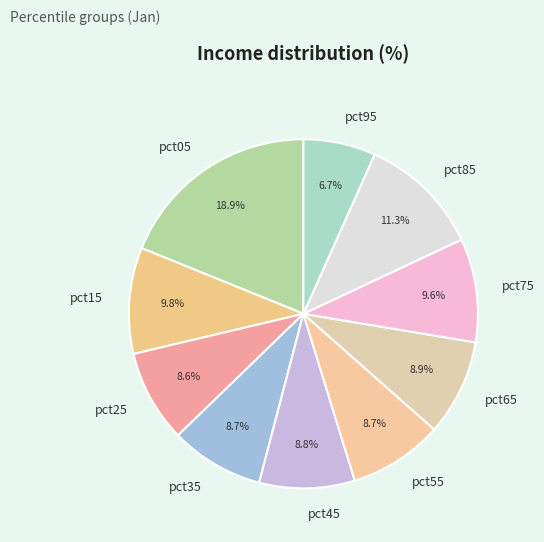

What is the largest slice in the pie chart?

pct05